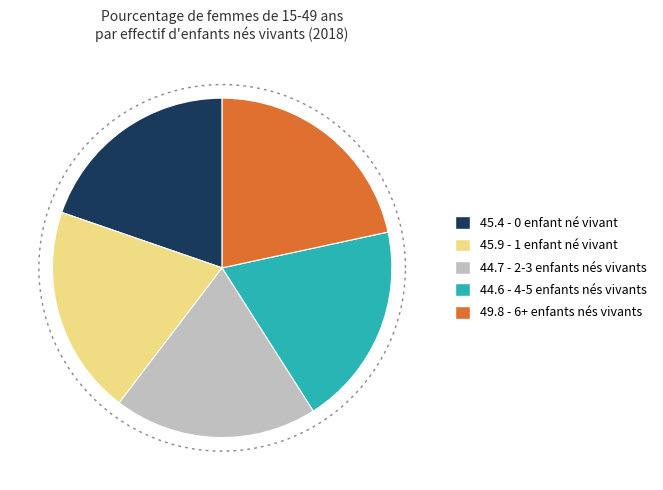

What portion of the pie excludes 0?

80.3%